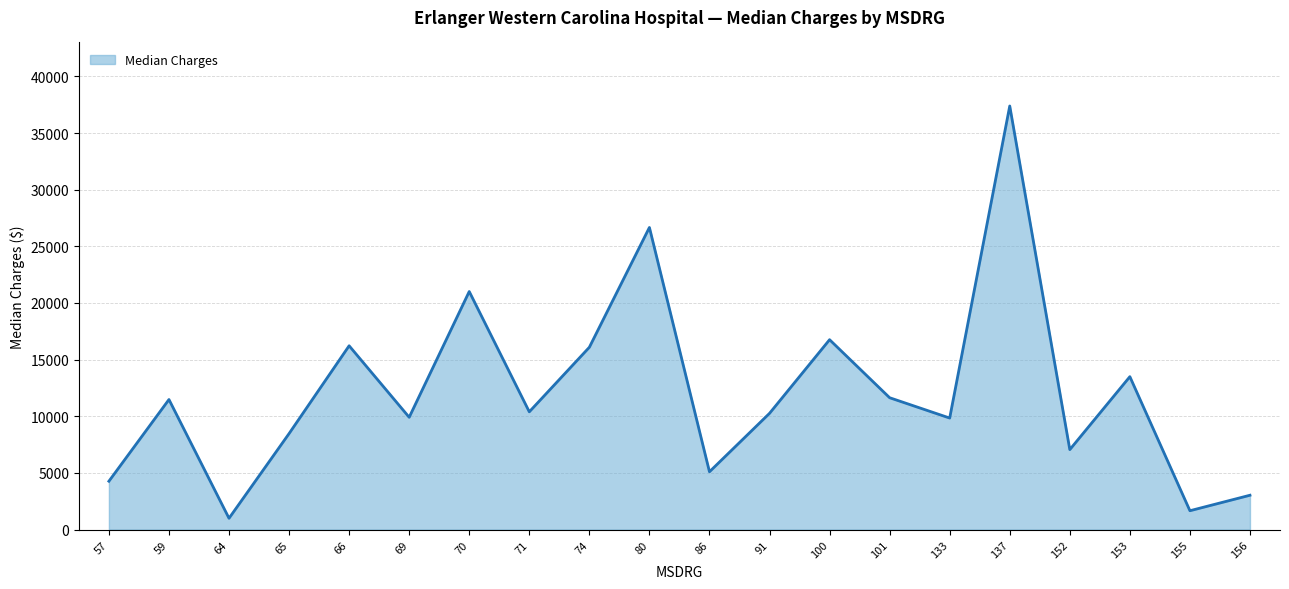

Which label corresponds to the largest value in the chart?

137